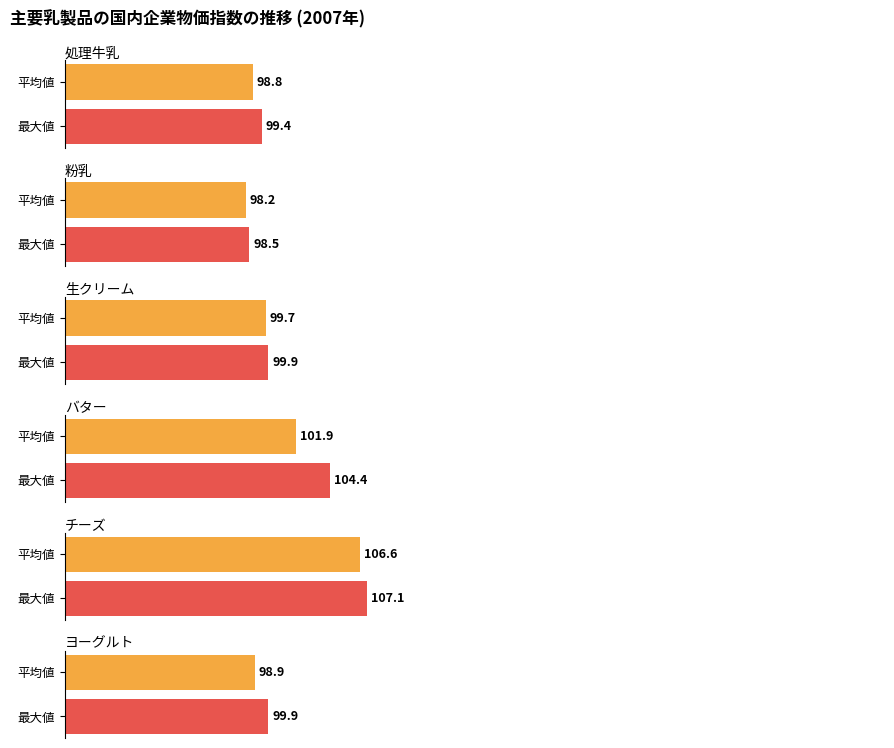

Between 2 and 5, which series saw the biggest shift?

バター